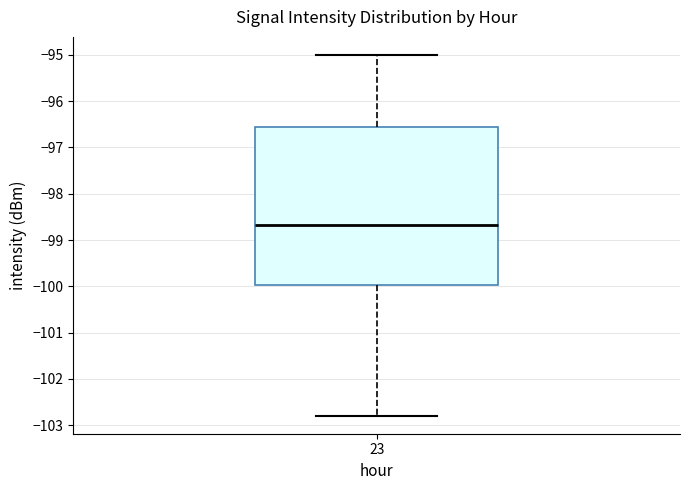

Transcribe this box plot: give where the median line is, the range the box spans, and where the two whiskers end, as read against the y-axis. The values are not printed on the chart, so give them approximately, as read against the axis.

median -98.7, box -100.0 to -96.6, whiskers -102.8 to -95.0